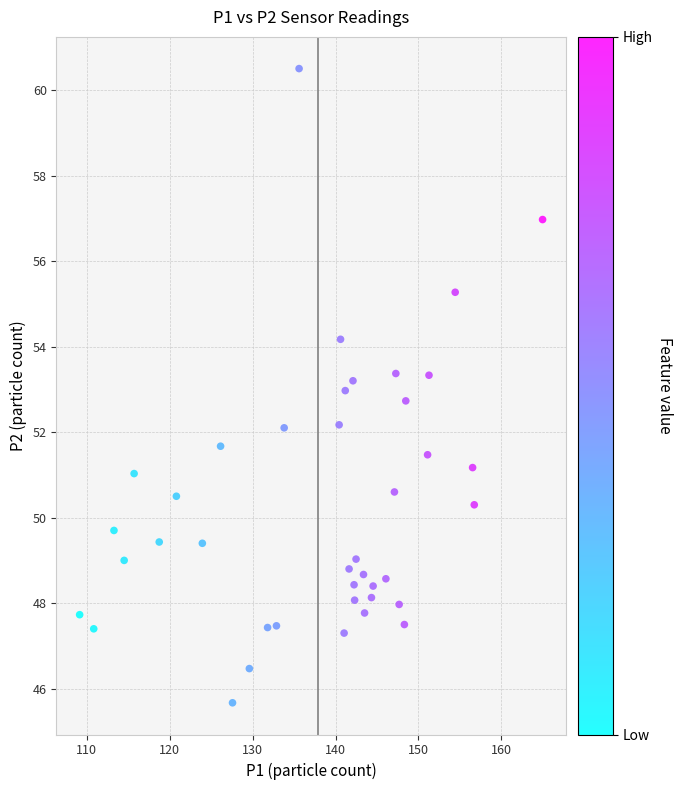

What is the range of Y values (max minus min)?

14.8